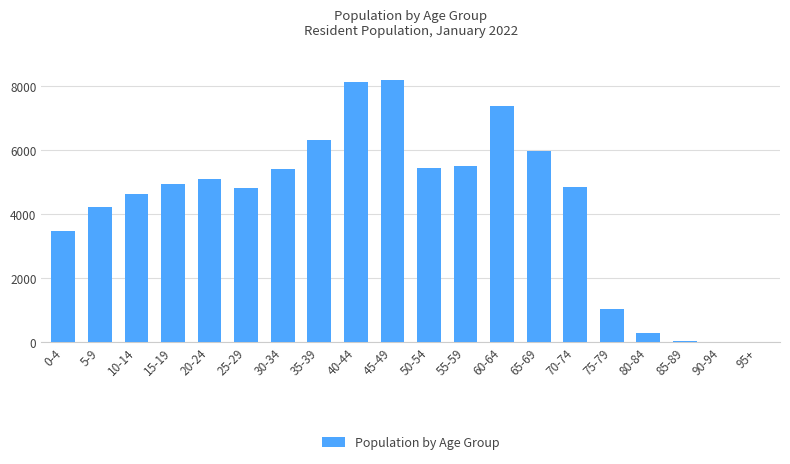

The value at 60-64 is 13253. True or false?

False